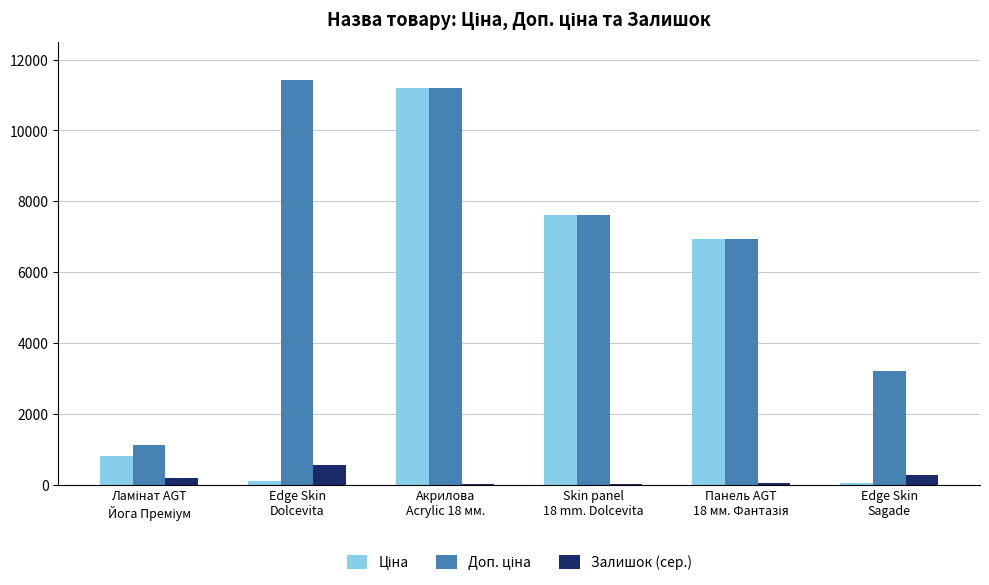

What is the sum of the Ціна values at Ламінат AGT
Йога Преміум and Edge Skin
Sagade?

850.4